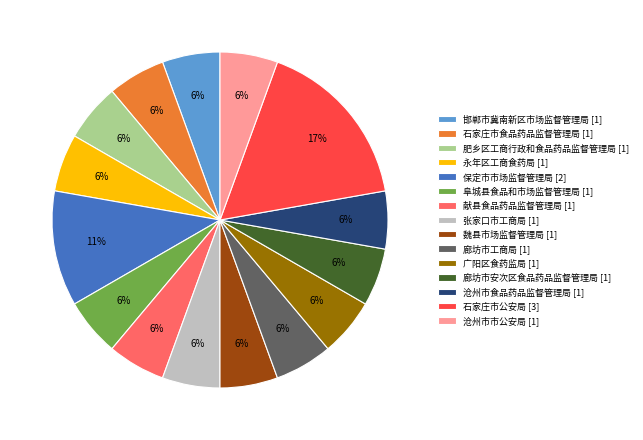

Does any single category account for the majority?

No